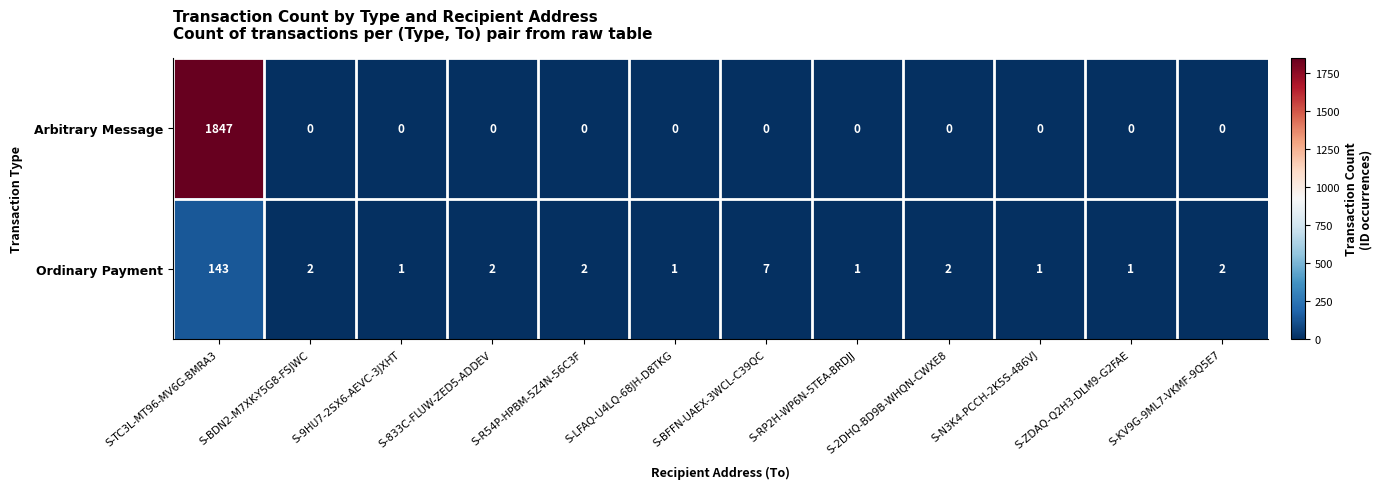

At which category does the chart reach its peak across all series?

S-TC3L-MT96-MV6G-BMRA3